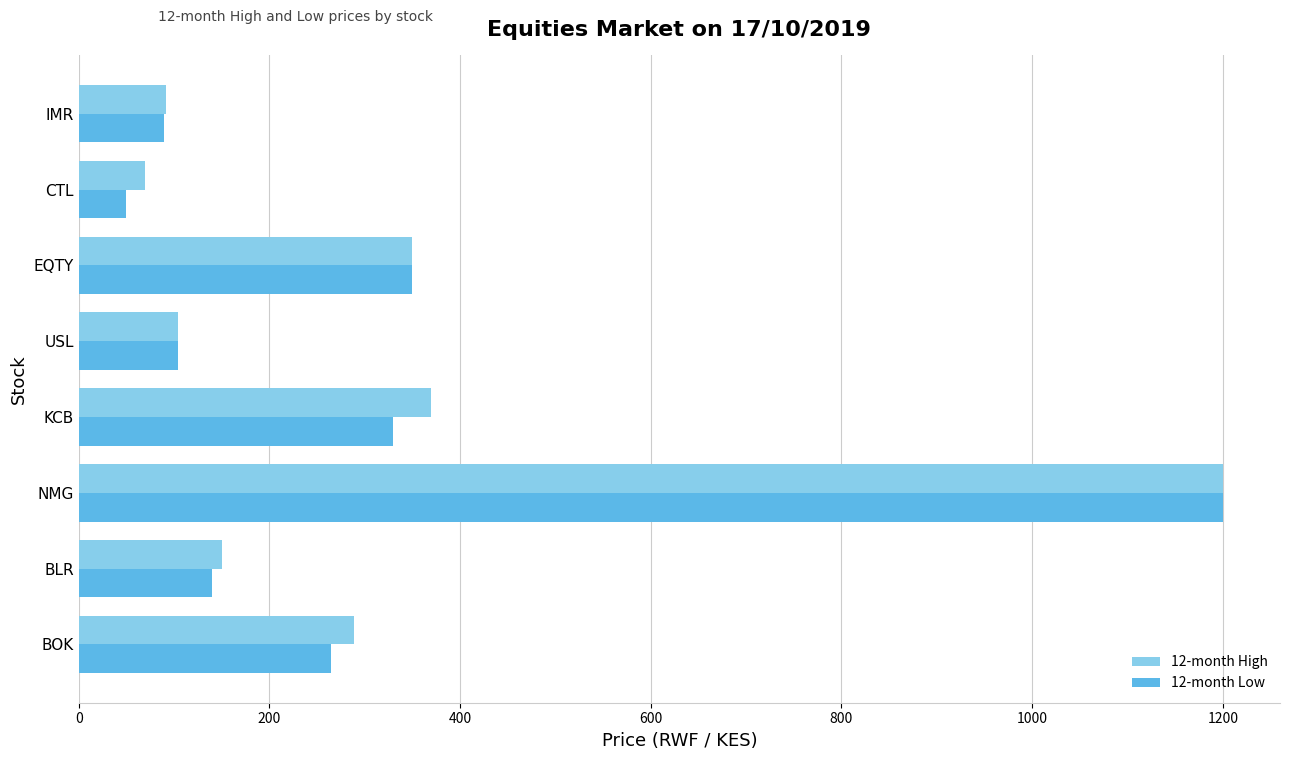

Which series has the largest total across all categories?

12-month High